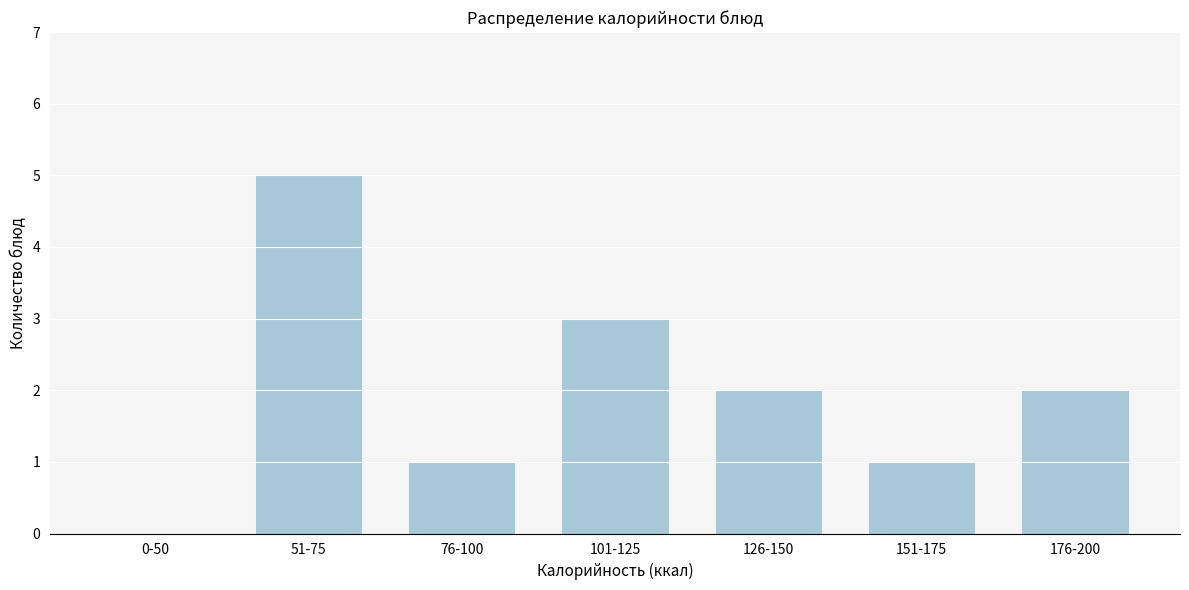

Reading left to right, transcribe all the data shown in this chart.

0-50=0	51-75=5	76-100=1	101-125=3	126-150=2	151-175=1	176-200=2